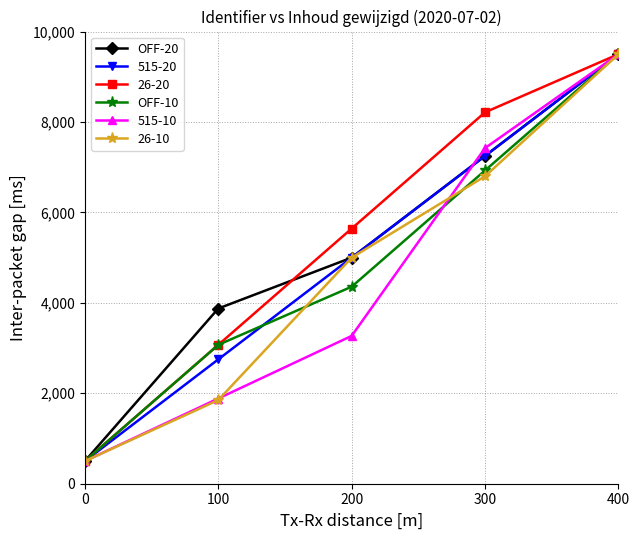

How many values in the OFF-10 series are below 4357?

2